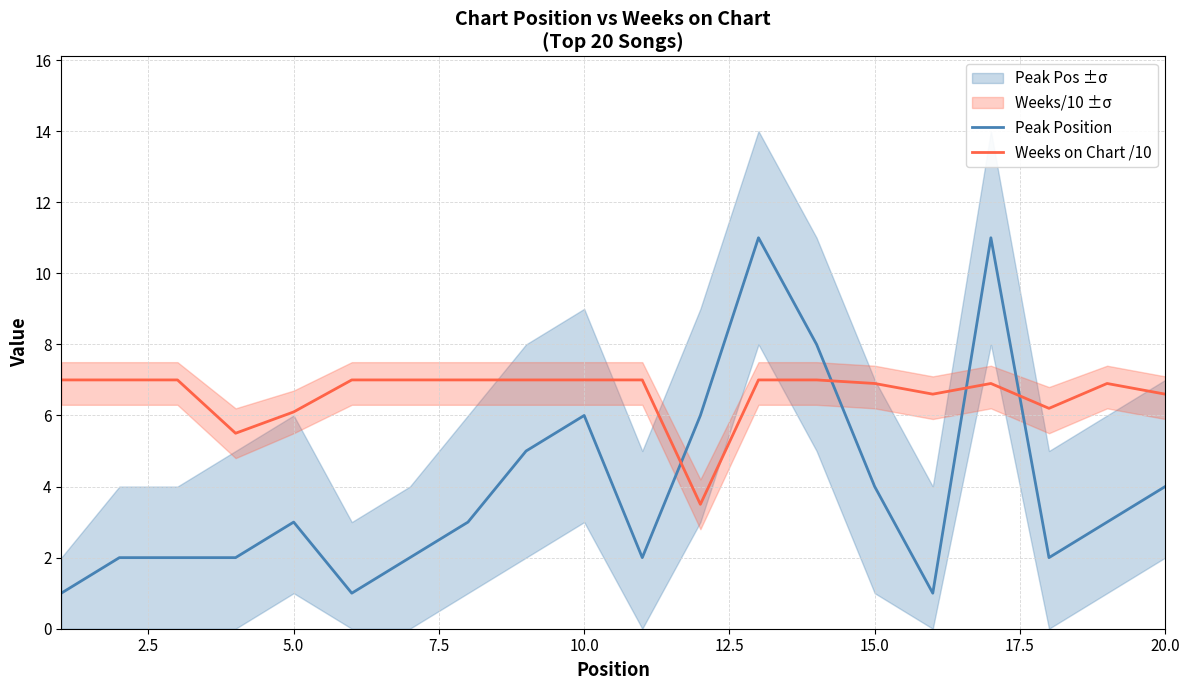

True or false: Weeks on Chart /10 has more than 0 interior local peaks.

True